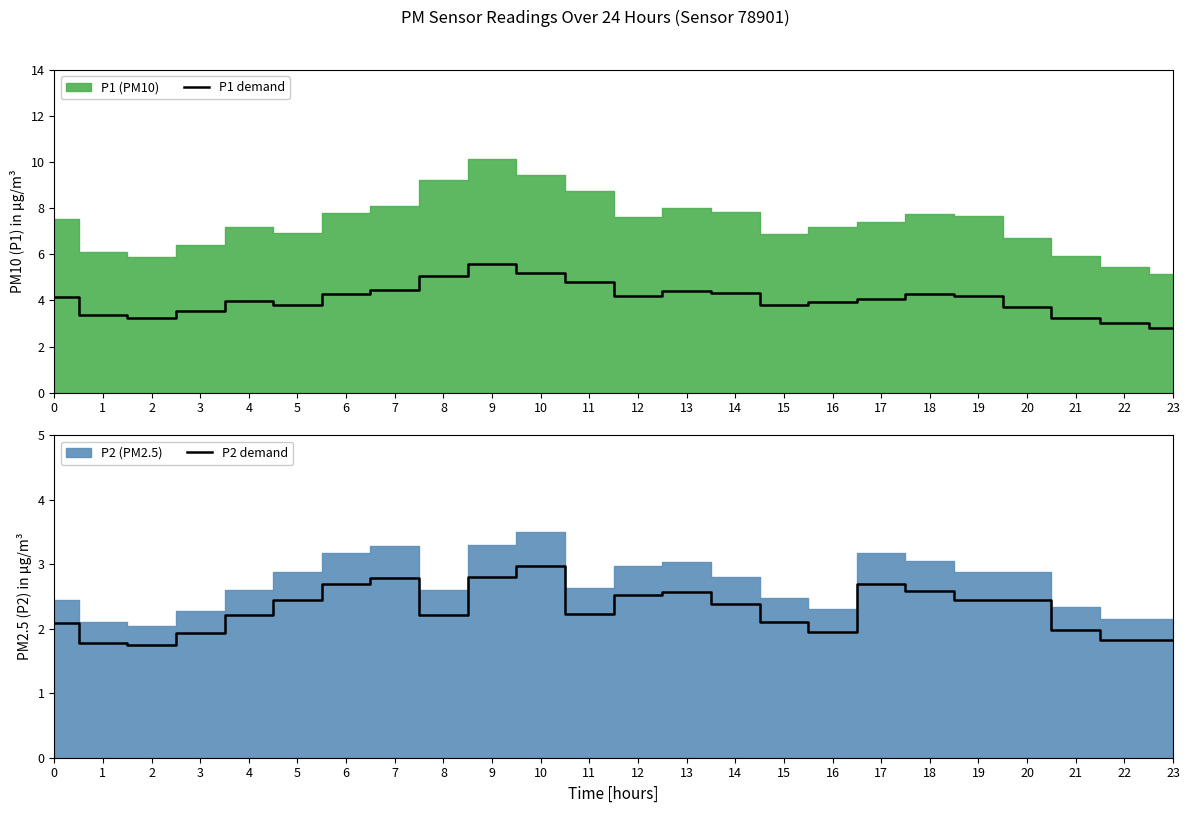

Between 2 and 19, which series saw the biggest shift?

P1 demand